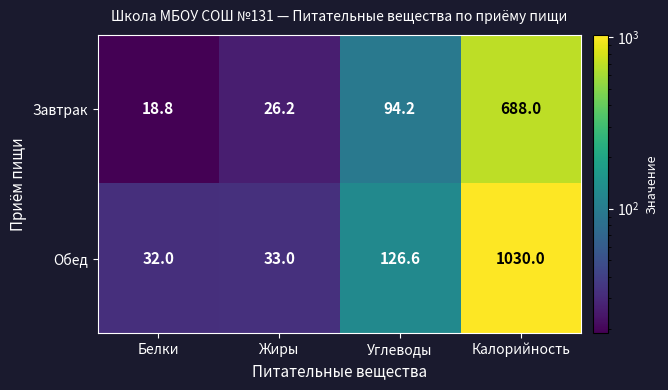

Reading left to right, transcribe all the data shown in this chart.

Завтрак: Белки=18.8	Жиры=26.2	Углеводы=94.2	Калорийность=688.0
Обед: Белки=32.0	Жиры=33.0	Углеводы=126.6	Калорийность=1030.0